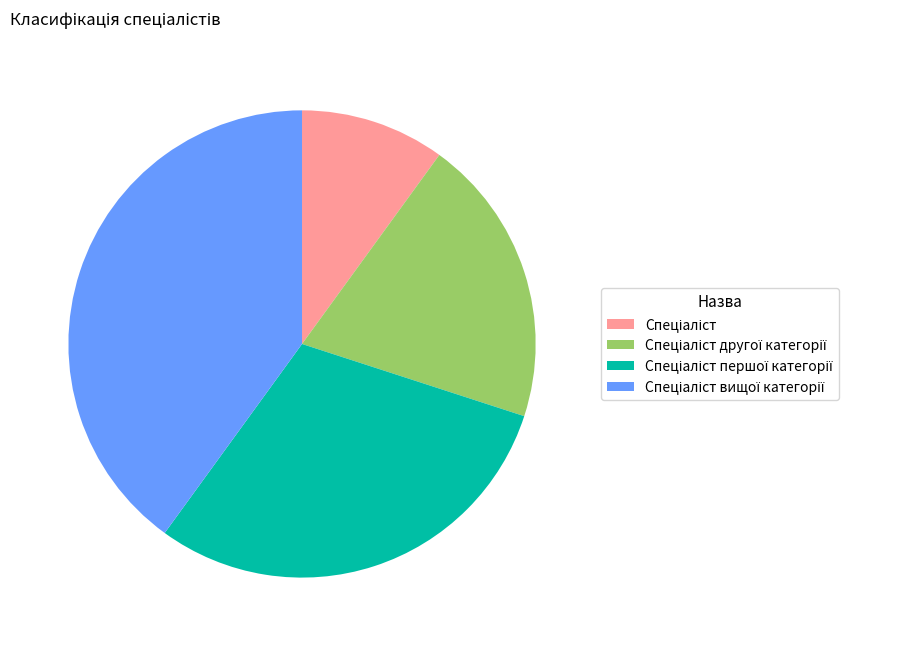

Does any single category account for the majority?

No